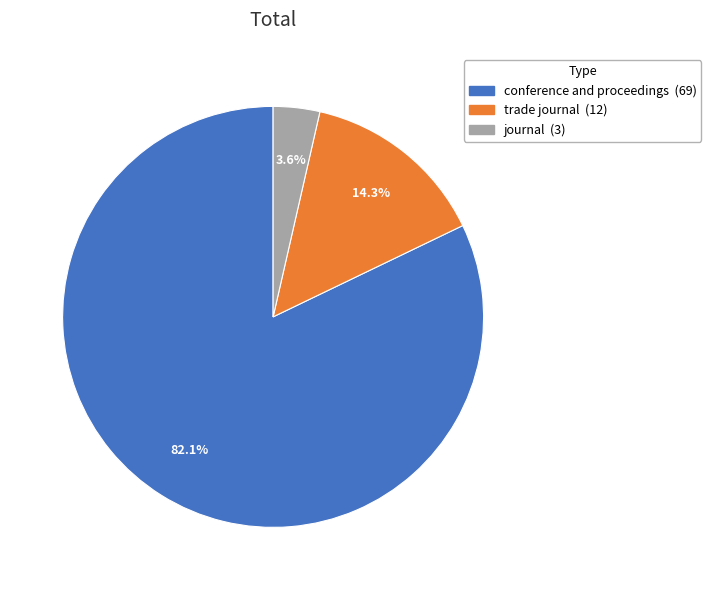

Which category has the biggest portion of the pie?

conference and proceedings